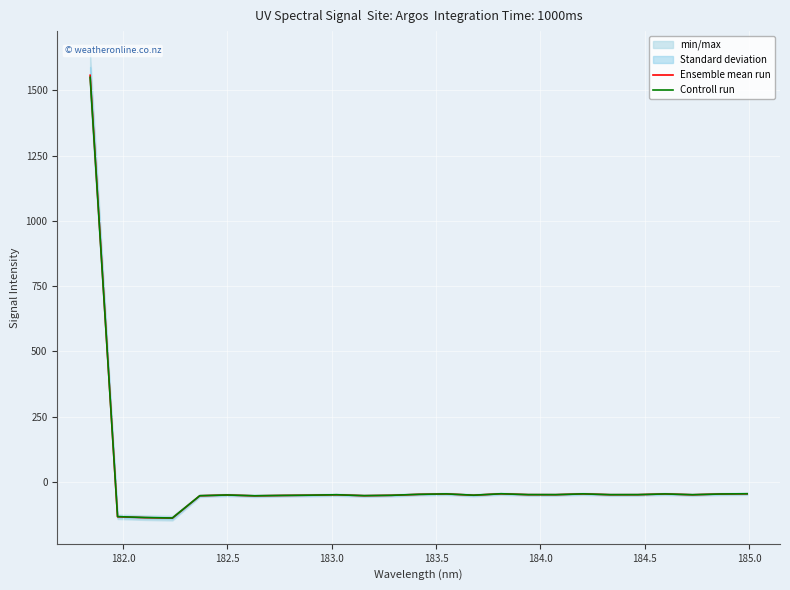

What is the lowest value of the Ensemble mean run series?

-138.0